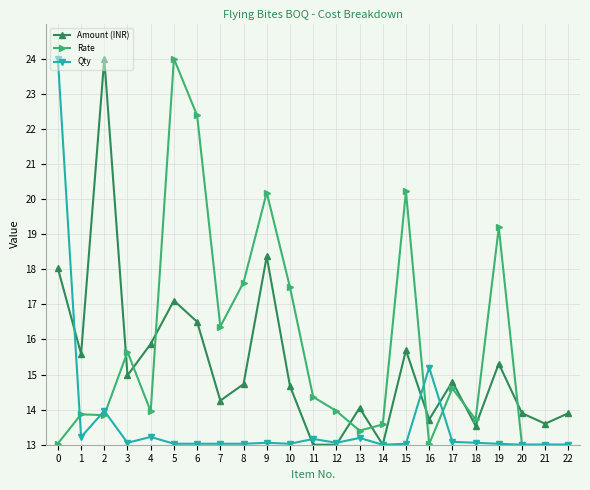

How many lines are shown in the chart?

3